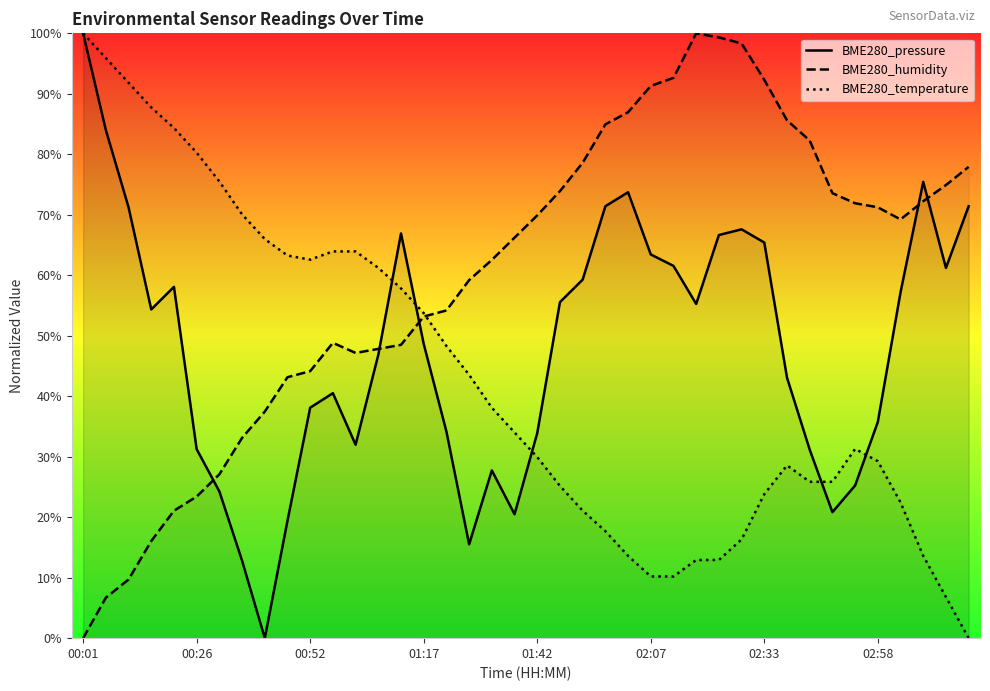

What value does the BME280_pressure series have at 36?

57.2